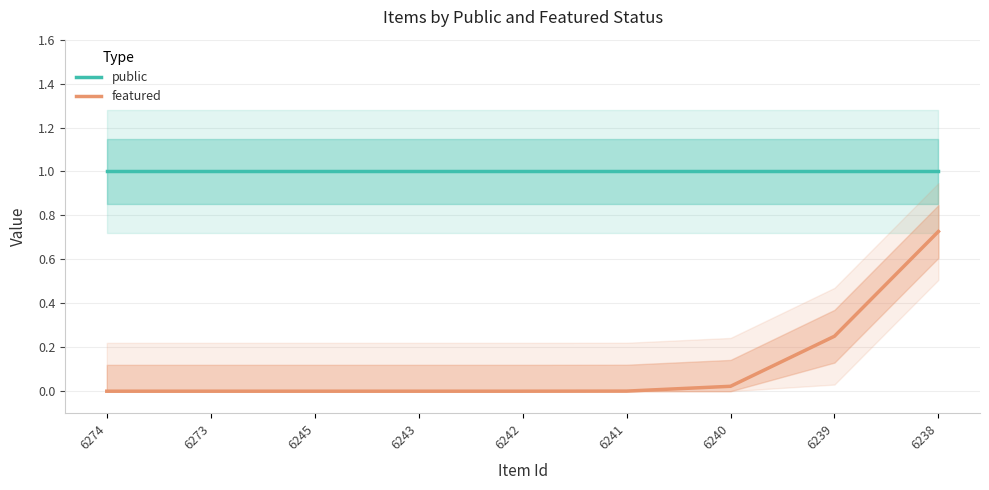

At how many categories does at least one series exceed 0?

9